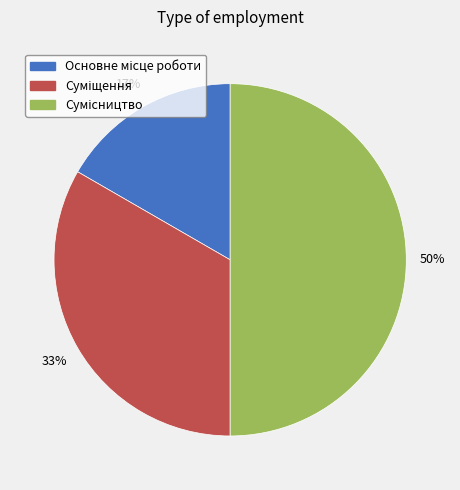

Count the number of slices in the pie.

3